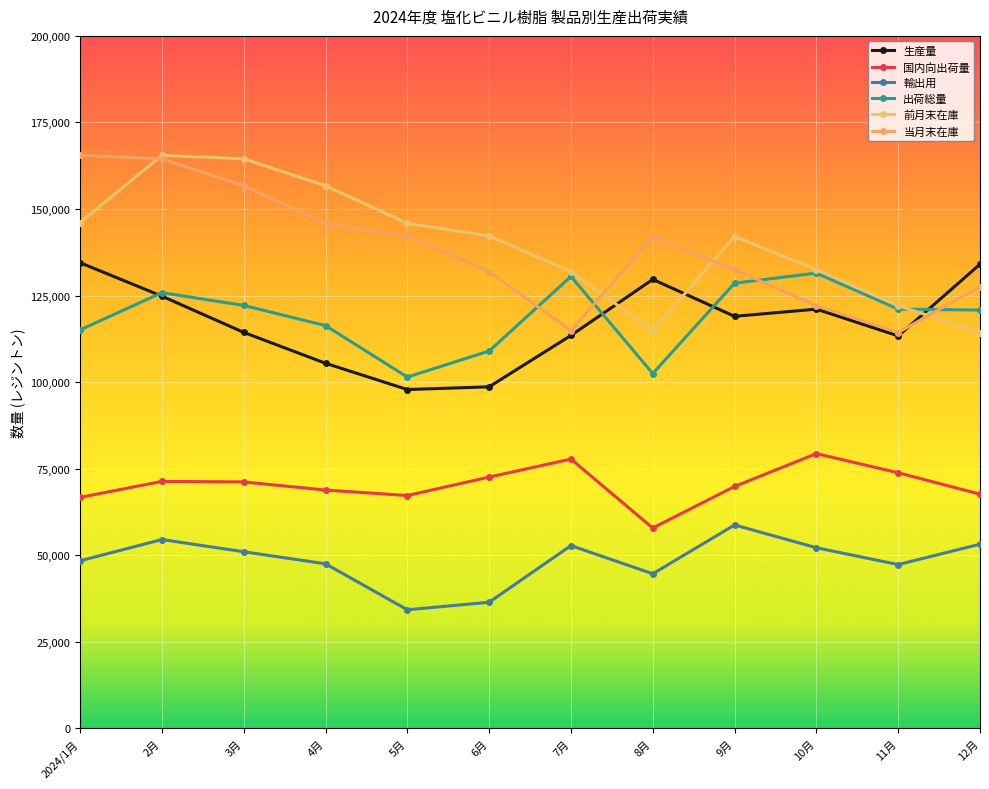

What value does the 前月末在庫 series have at 5月?

145827